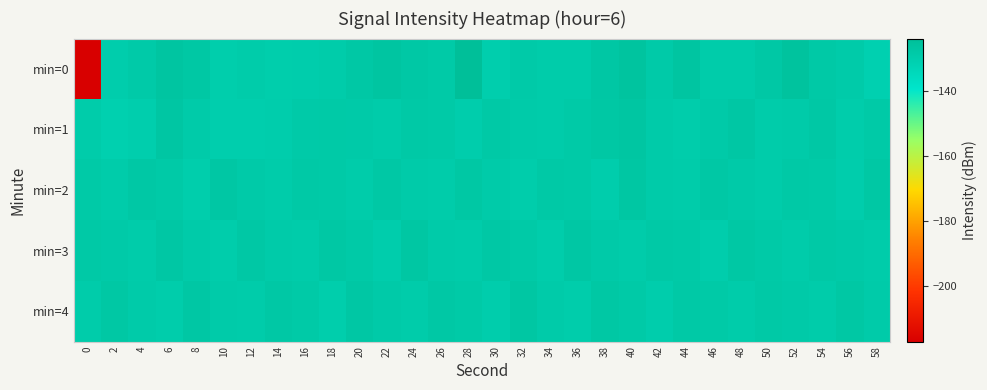

Which has a higher value, 38 or 4?

38